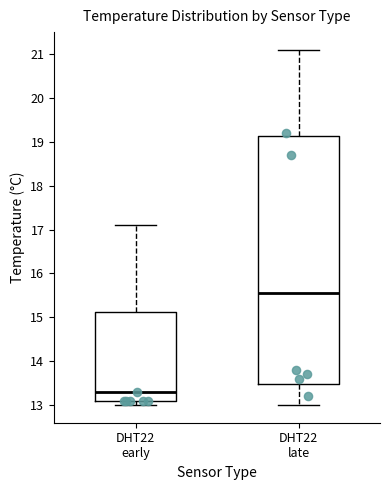

Comparing the boxes themselves (not the whiskers), which one is the tallest?

DHT22 late